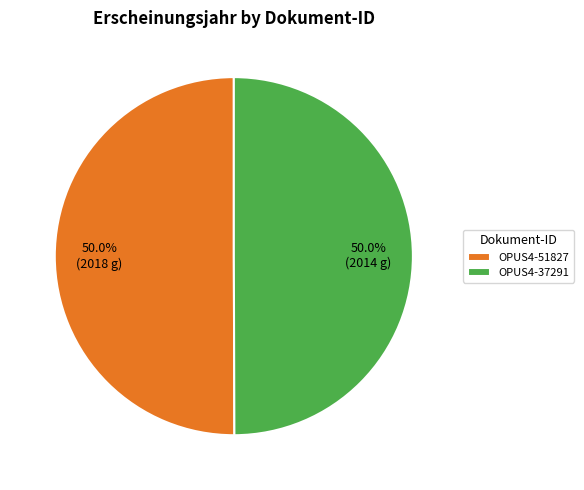

What is the ratio of the value at OPUS4-37291 to the value at OPUS4-51827?

1.0